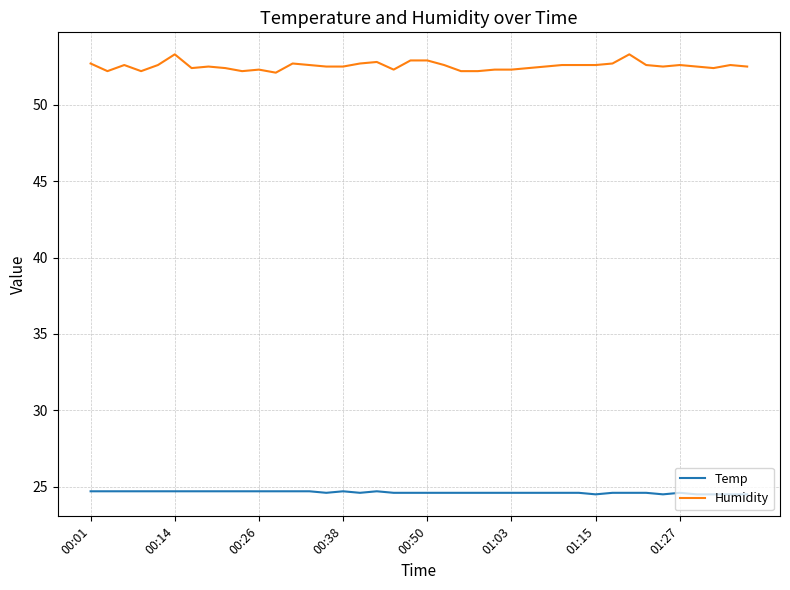

List the series in order of their overall mean, highest first.

Humidity, Temp